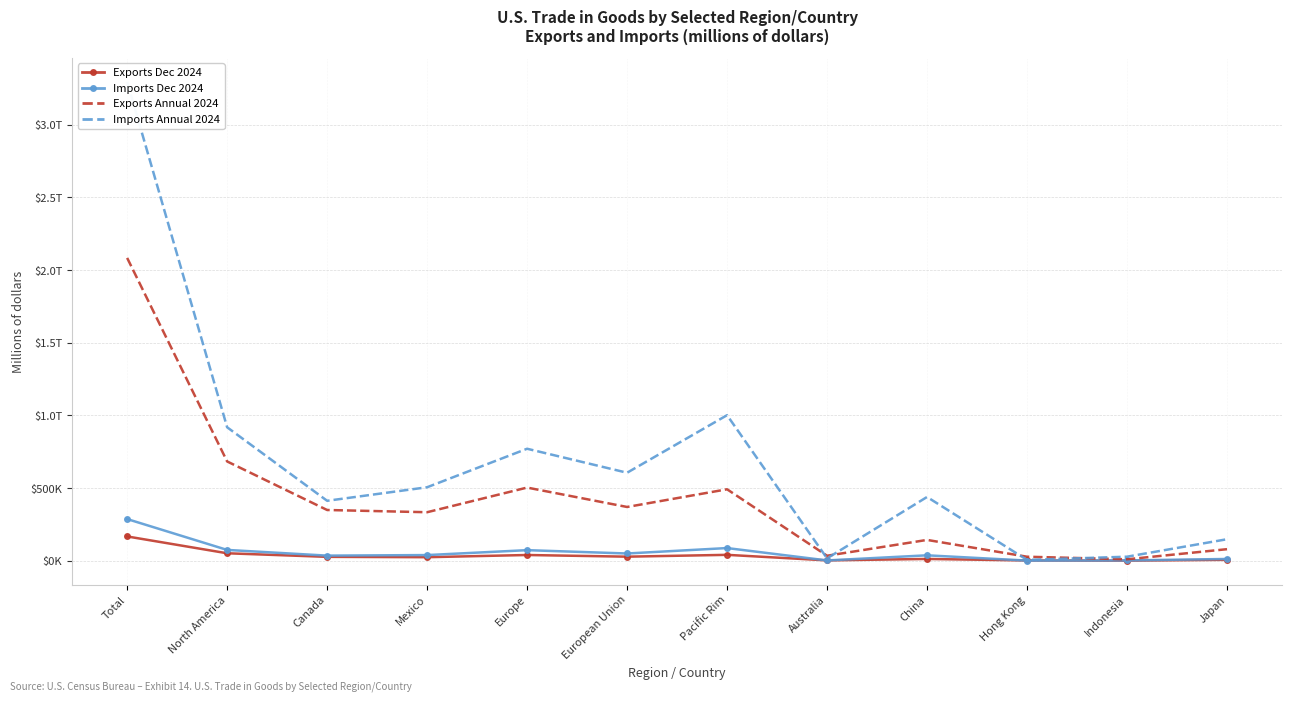

In Exports Annual 2024, how many points are lower than both neighbors (excluding endpoints)?

4